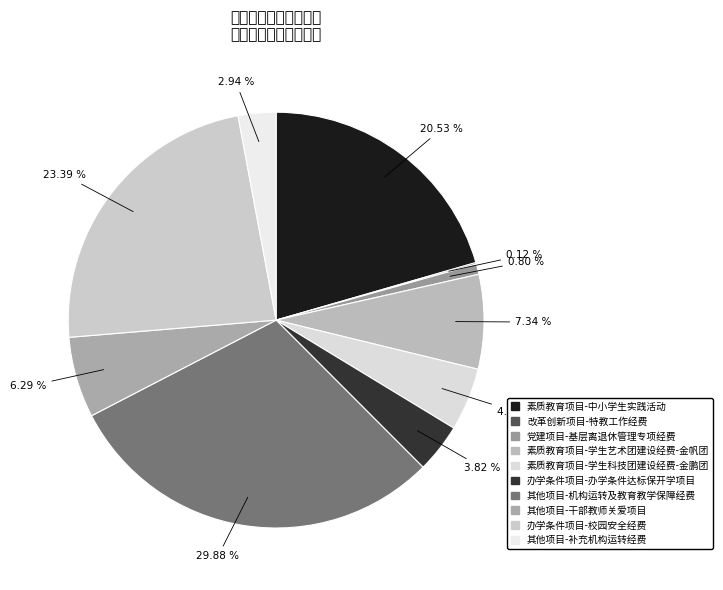

Is it true that 办学条件项目-校园安全经费 is 23% of the pie?

True